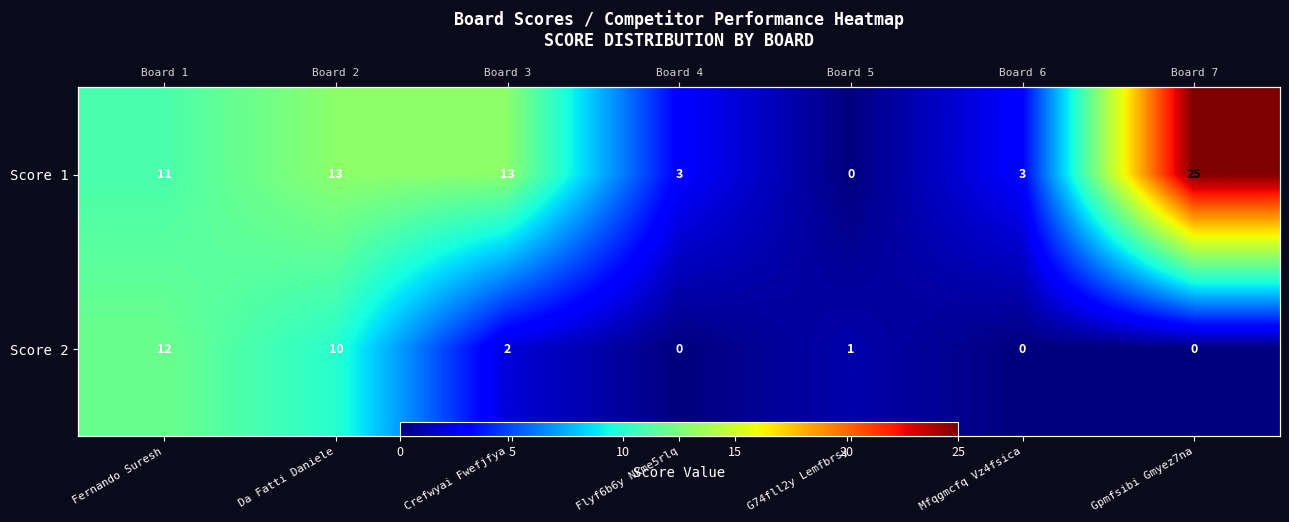

What is the approximate value of Score 1 at Mfqgmcfq Vz4fsica?

3